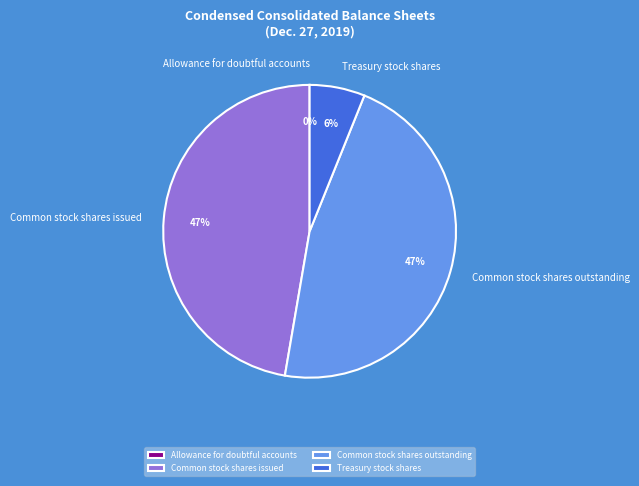

Does any single category account for the majority?

No